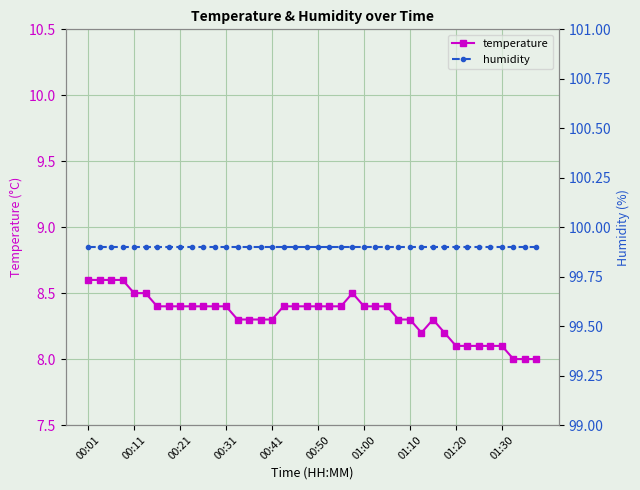

How many values in the temperature series exceed 8?

37